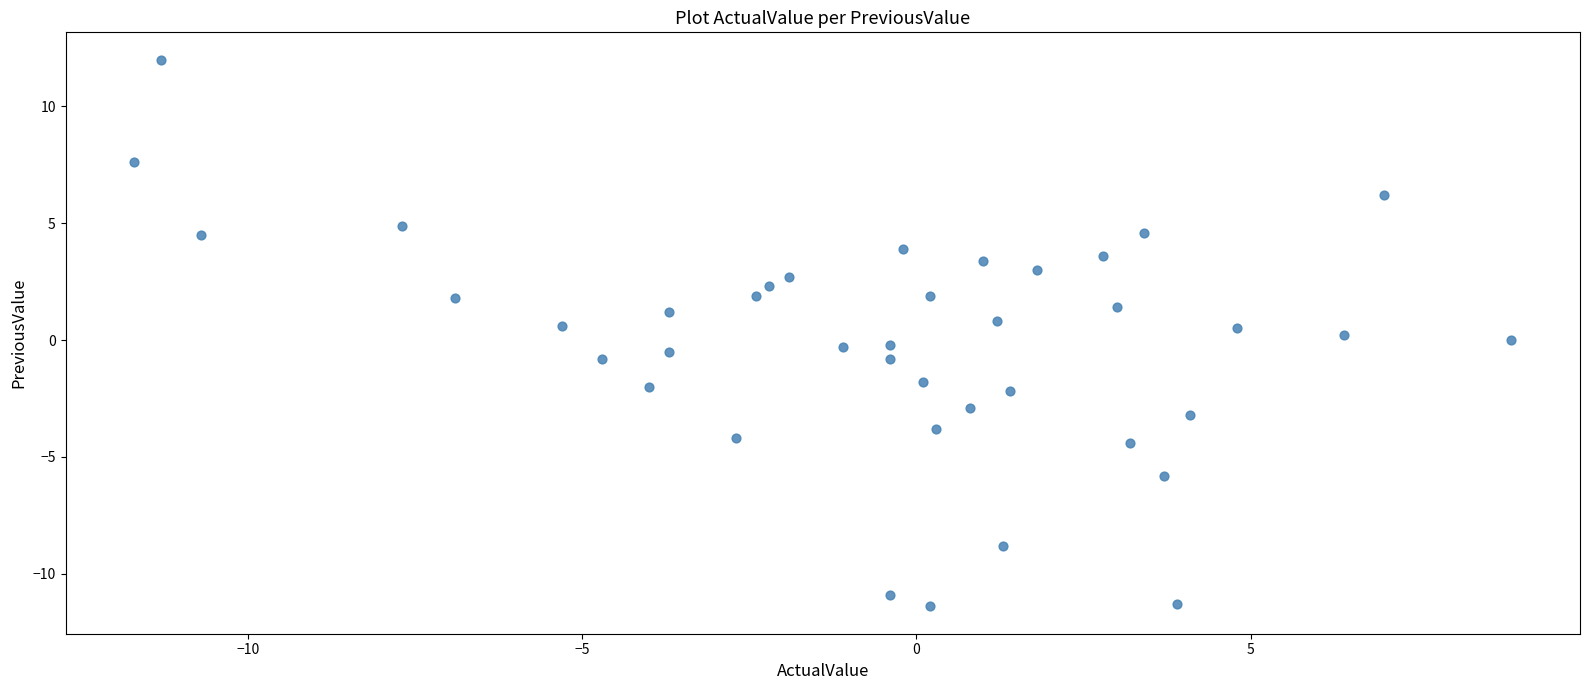

What is the range of X values (max minus min)?

20.6